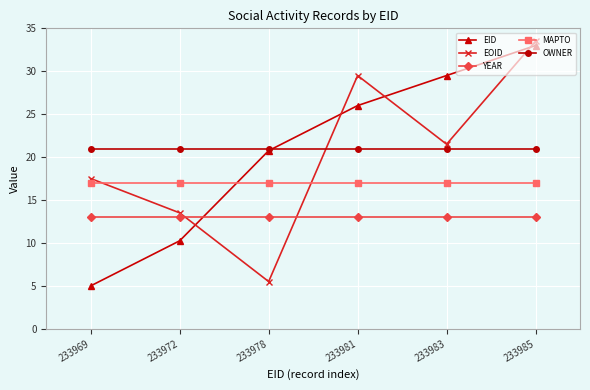

What are all the series names shown in the legend?

EID, EOID, YEAR, MAPTO, OWNER